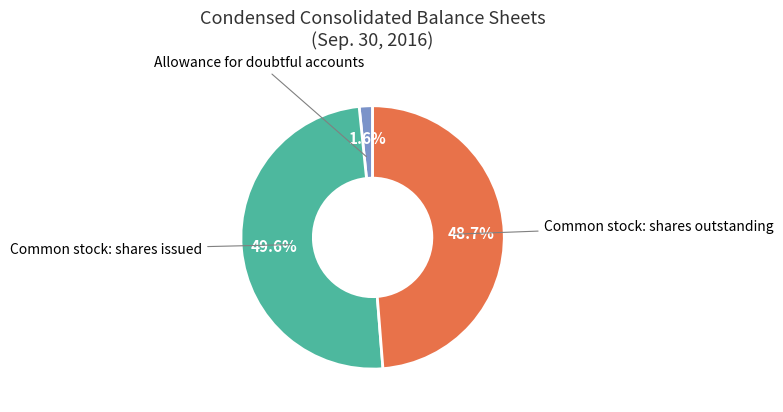

Does any single category account for the majority?

No